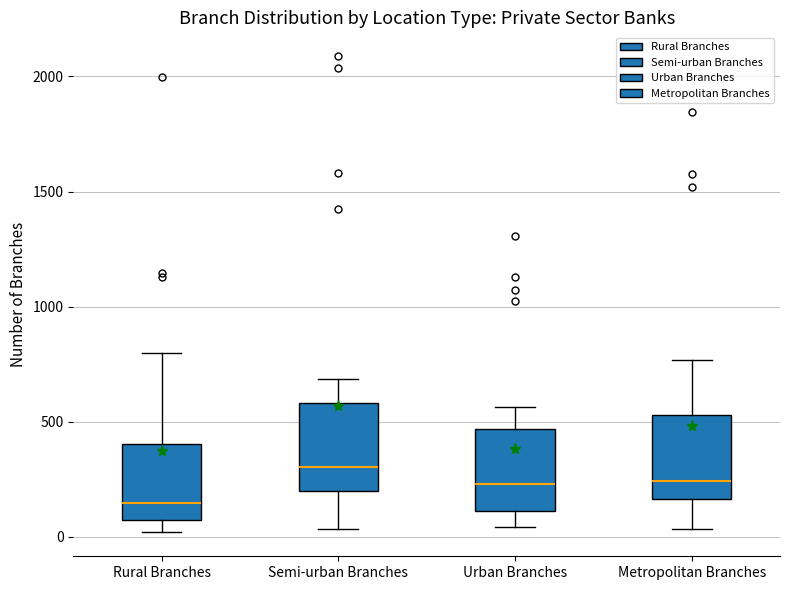

Where does the lower whisker of the box for Urban Branches end on the y-axis? The values are not printed on the chart, so give them approximately, as read against the axis.

50